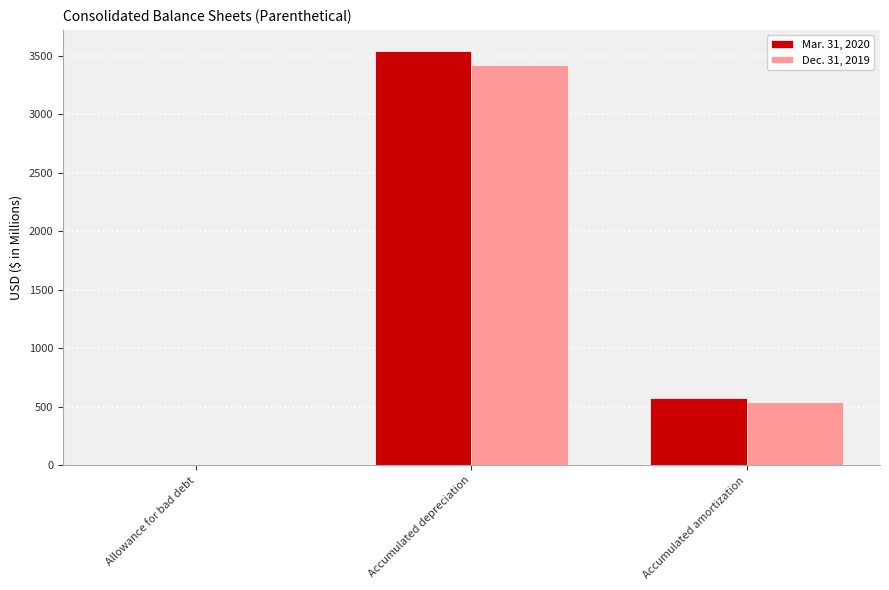

Reading left to right, extract all data points from this chart.

Mar. 31, 2020: Allowance for bad debt=0.6	Accumulated depreciation=3545.2	Accumulated amortization=576.8
Dec. 31, 2019: Allowance for bad debt=0.5	Accumulated depreciation=3418.6	Accumulated amortization=545.9